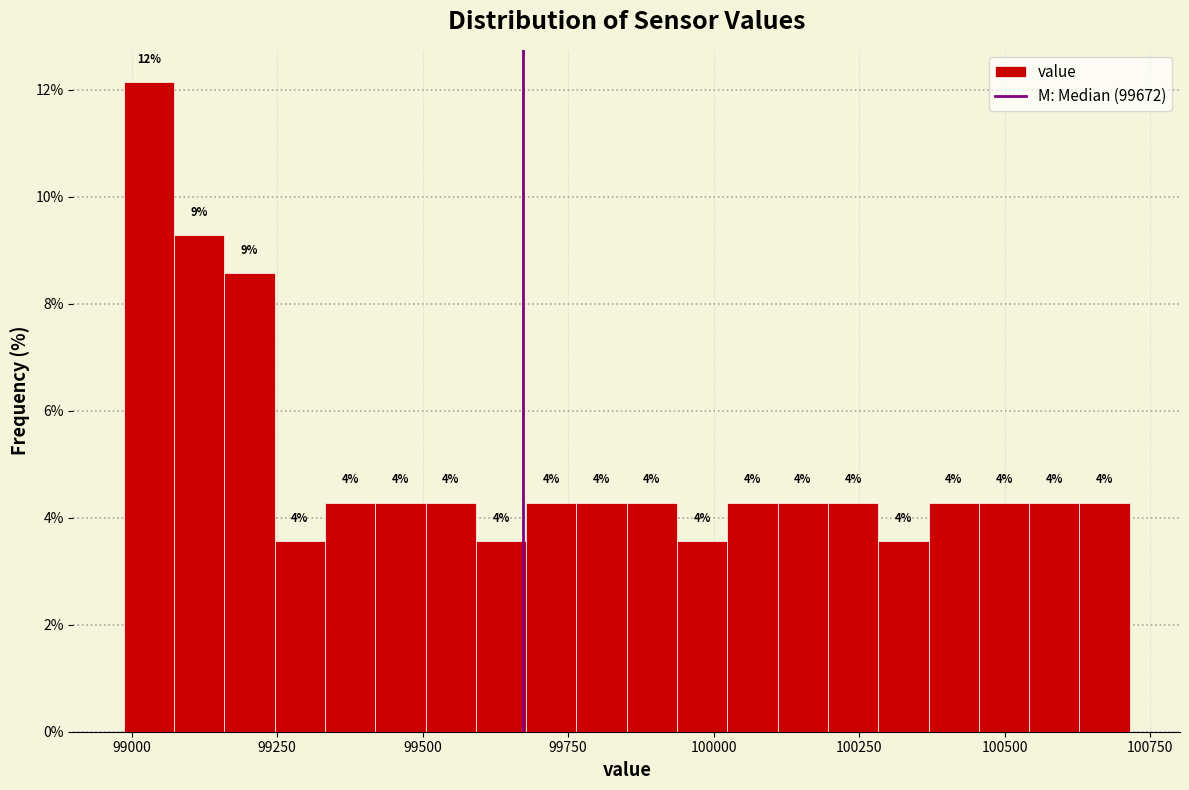

Read against the x-axis, roughly where is the centre of the tallest bar?

99050